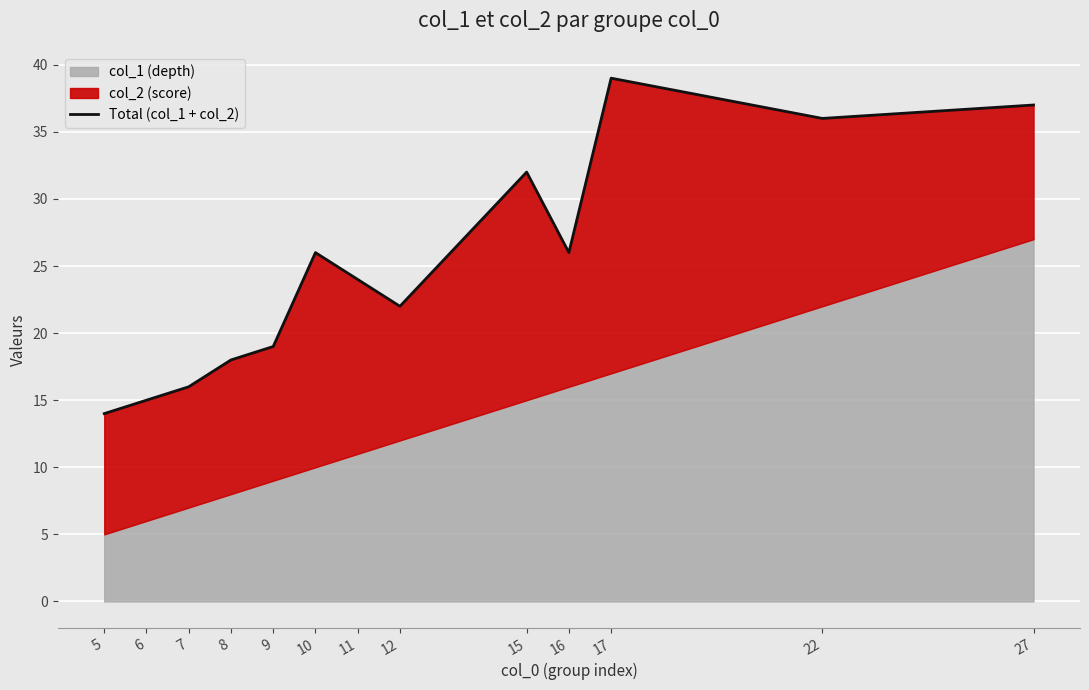

Rank the categories by value from highest to lowest.

17, 27, 22, 15, 10, 16, 11, 12, 9, 8, 7, 6, 5